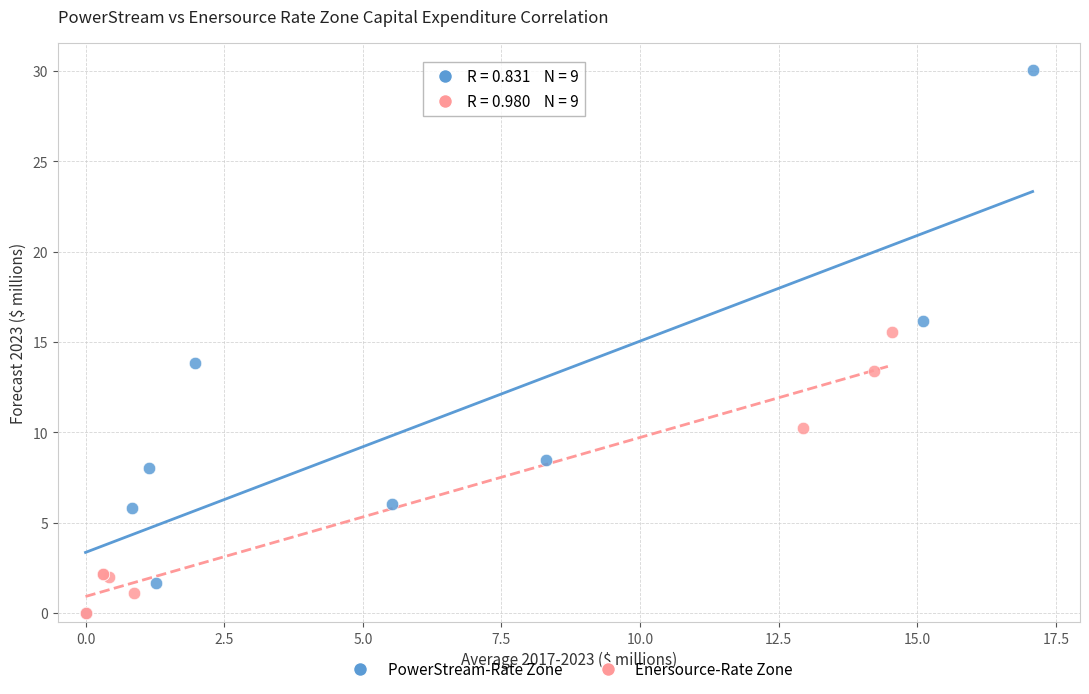

Which series has the largest Y range (max minus min)?

PowerStream-Rate Zone